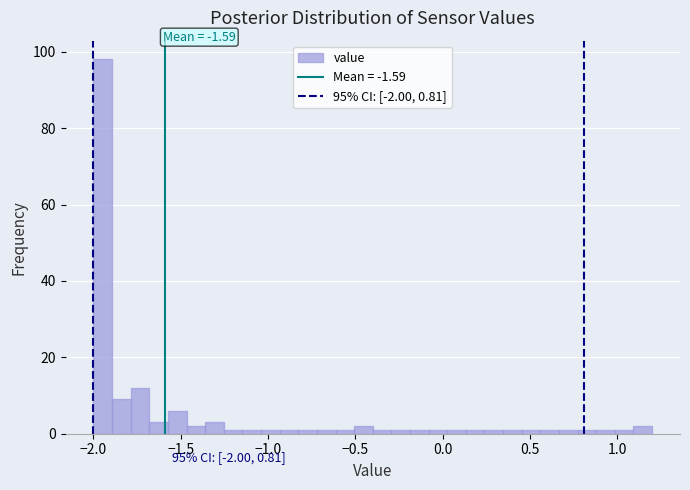

Around what value on the x-axis is the tallest bar? Give the approximate position of its centre, as read against the axis.

-1.95